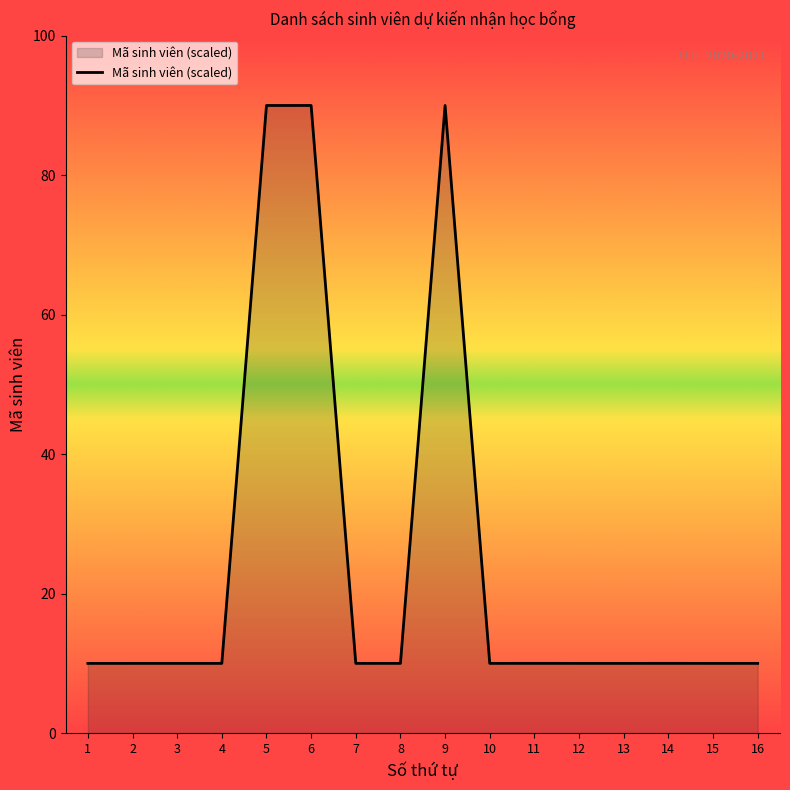

How many lines are shown in the chart?

1